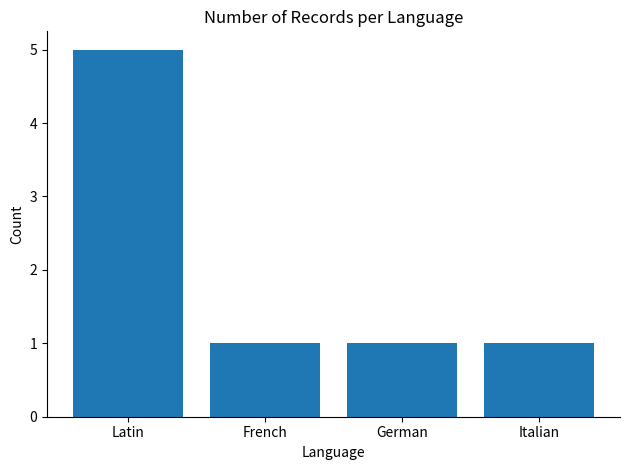

What is the difference between the maximum and minimum values?

4